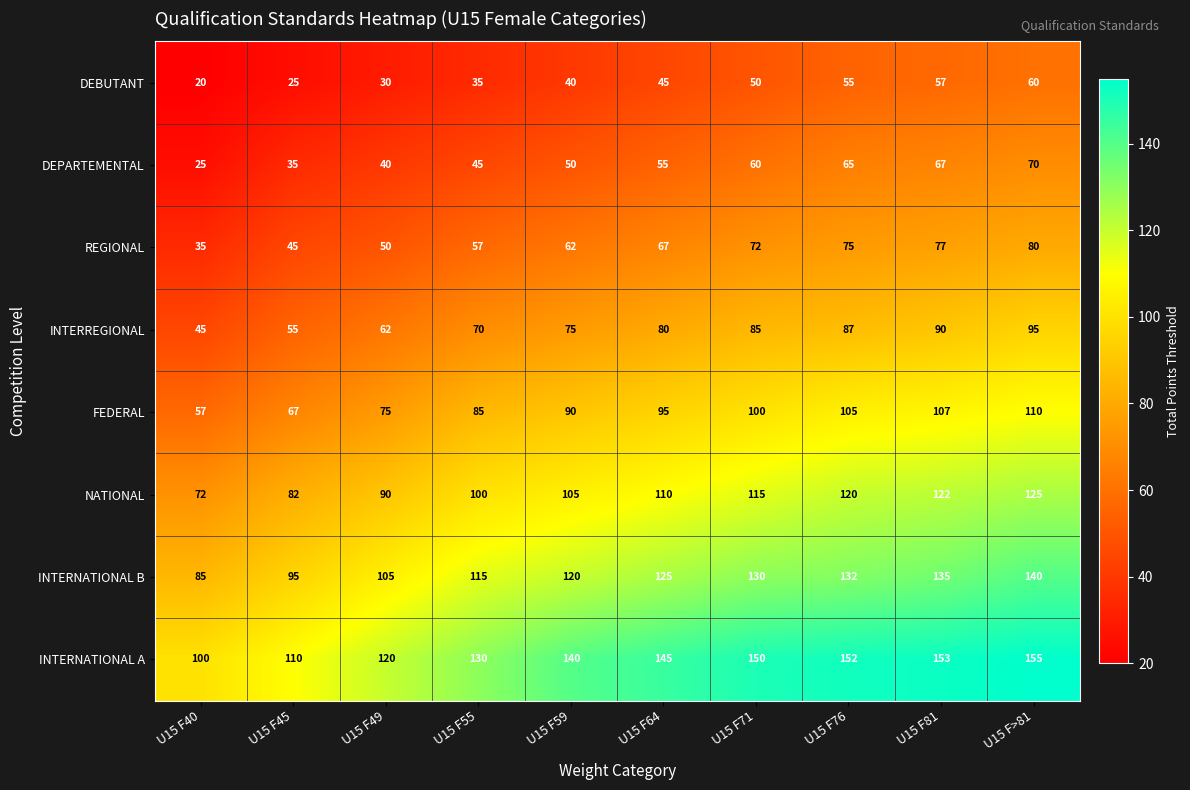

Which series has the largest total across all categories?

INTERNATIONAL A